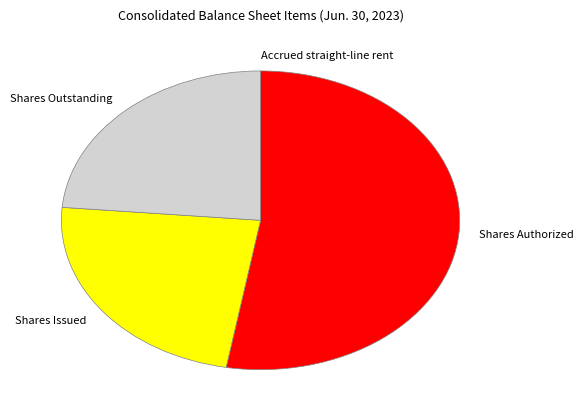

Which has a higher value, Shares Issued or Shares Authorized?

Shares Authorized